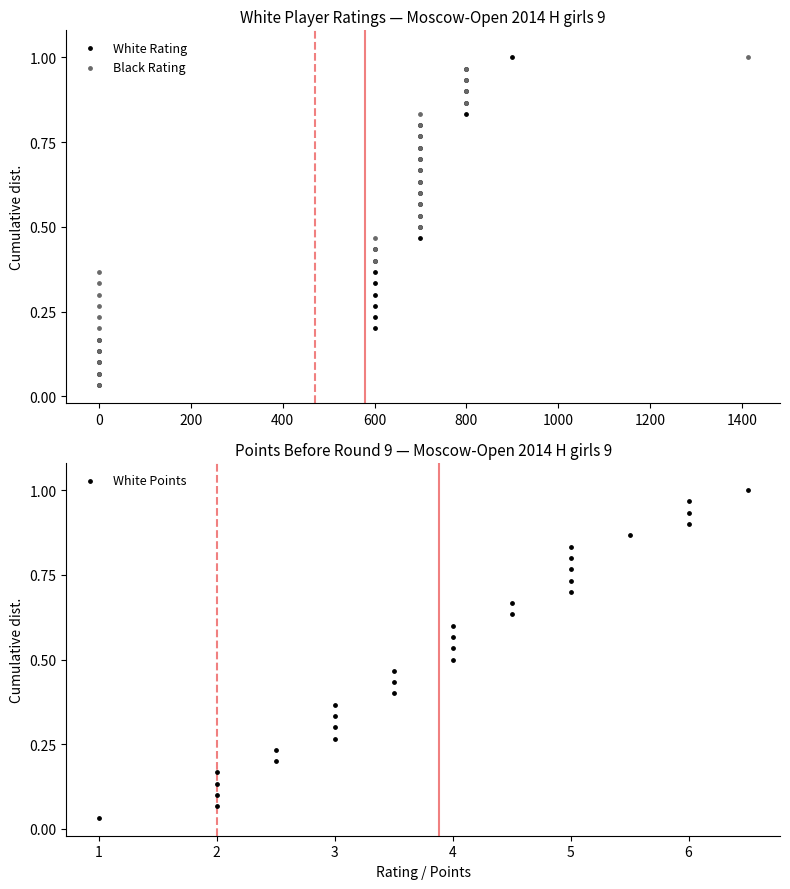

Which series contains the lowest Y value?

White Rating